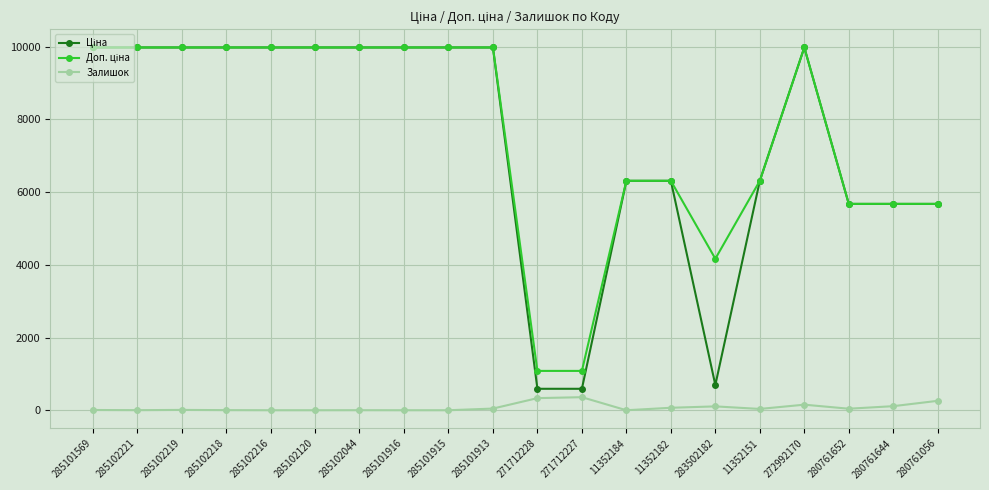

At how many categories does at least one series exceed 7944?

11